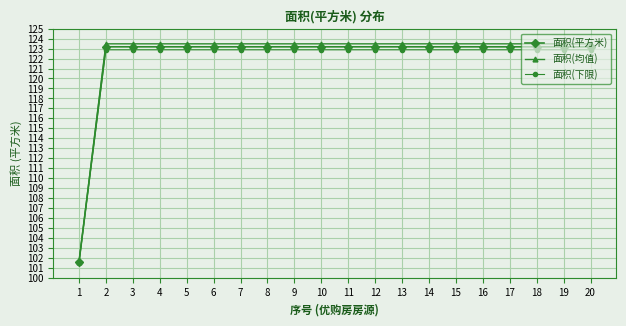

Is it true that 面积(下限) equals 122.9 at 15?

True